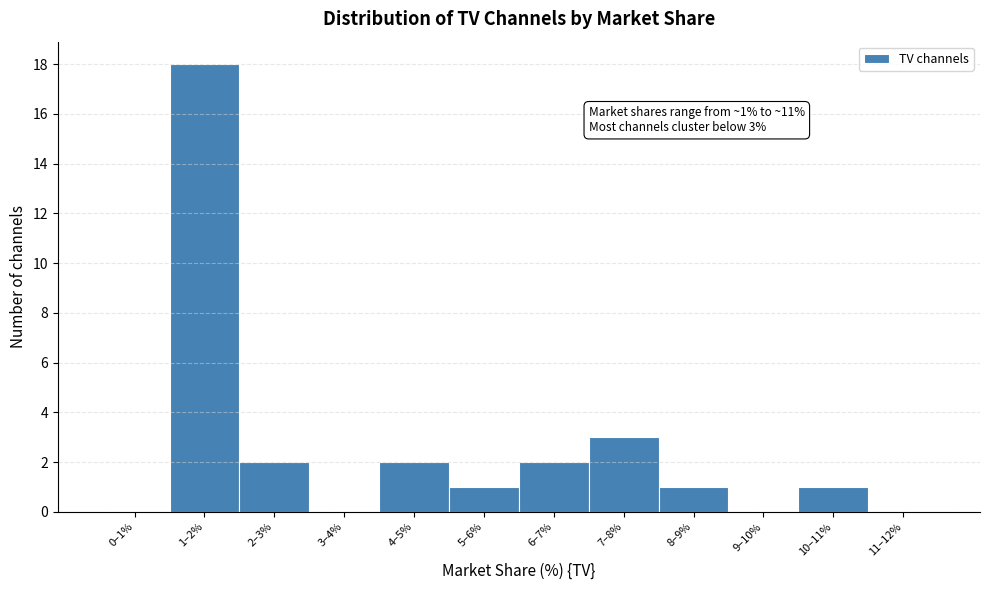

Reading left to right, transcribe all the data shown in this chart.

0–1%=0	1–2%=18	2–3%=2	3–4%=0	4–5%=2	5–6%=1	6–7%=2	7–8%=3	8–9%=1	9–10%=0	10–11%=1	11–12%=0